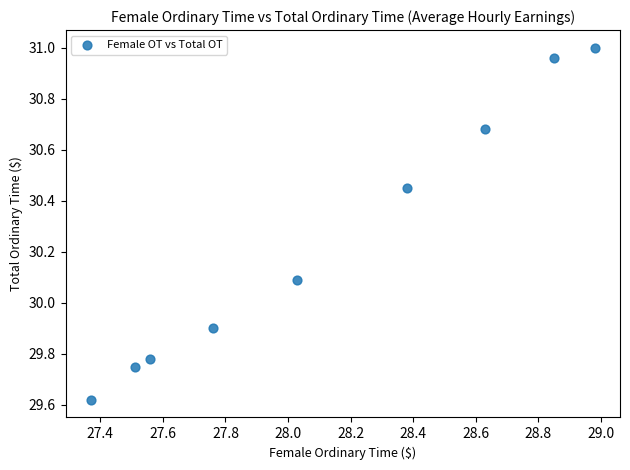

What is the range of X values (max minus min)?

1.6